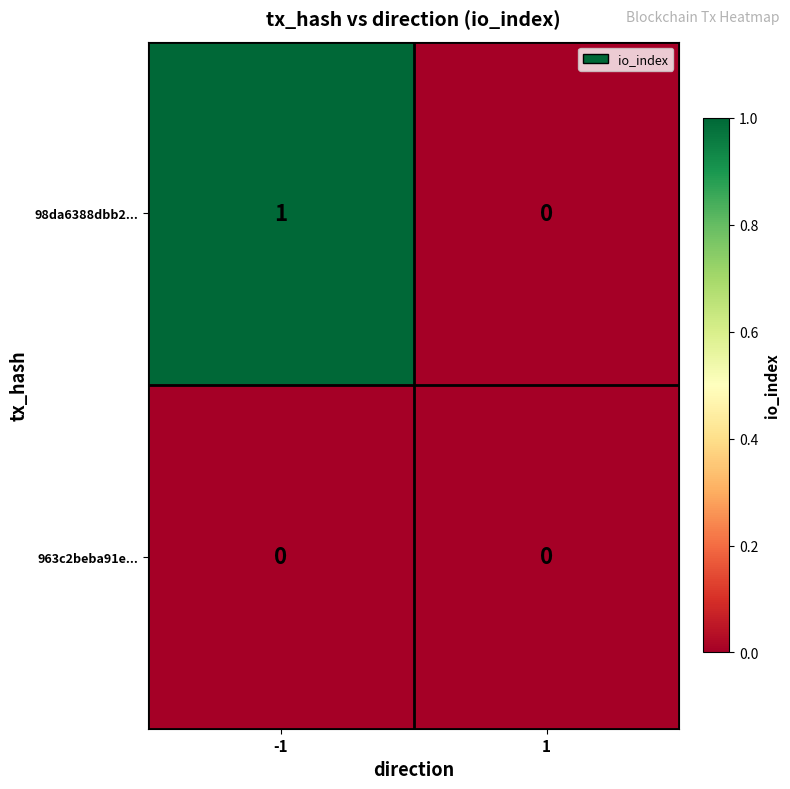

True or false: 963c2beba91e... has a value of 0 at -1.

True